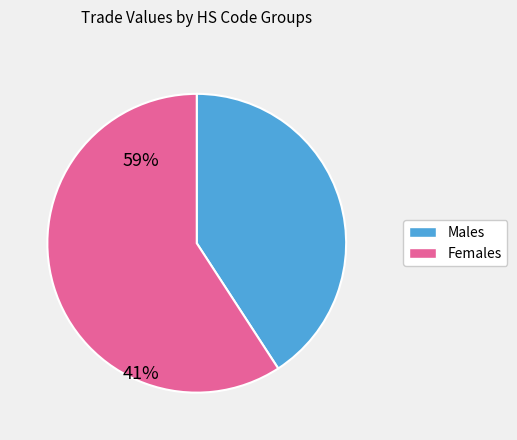

Is there a majority slice in this chart?

Yes